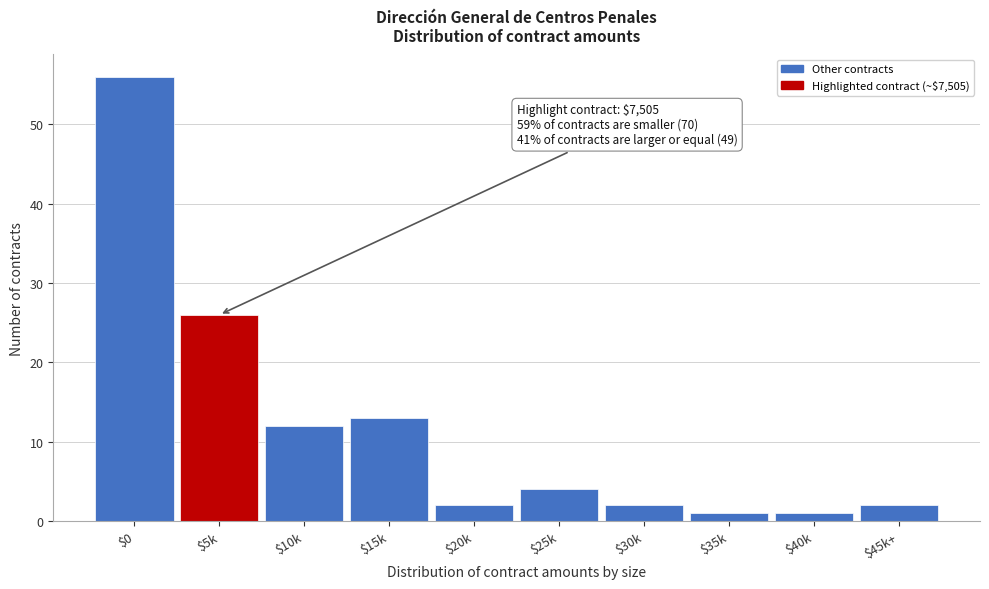

Reading left to right, extract all data points from this chart.

56	26	12	13	2	4	2	1	1	2